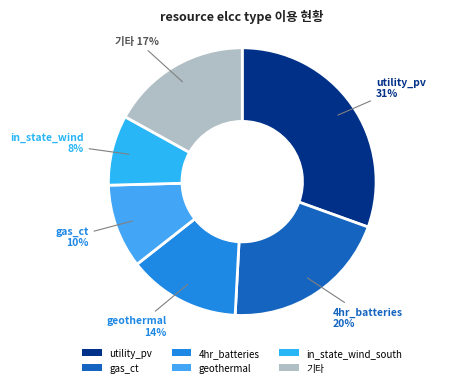

Count the number of slices in the pie.

6